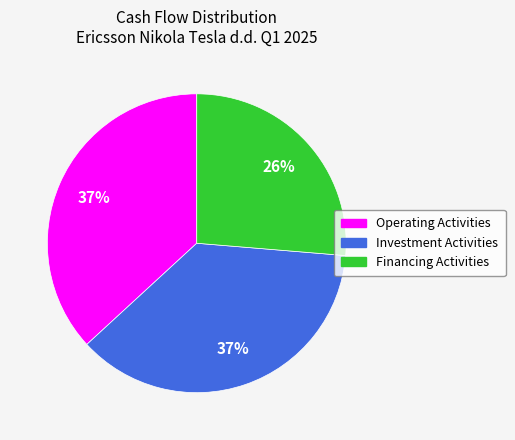

To the nearest percent, what is the average slice percentage?

33%